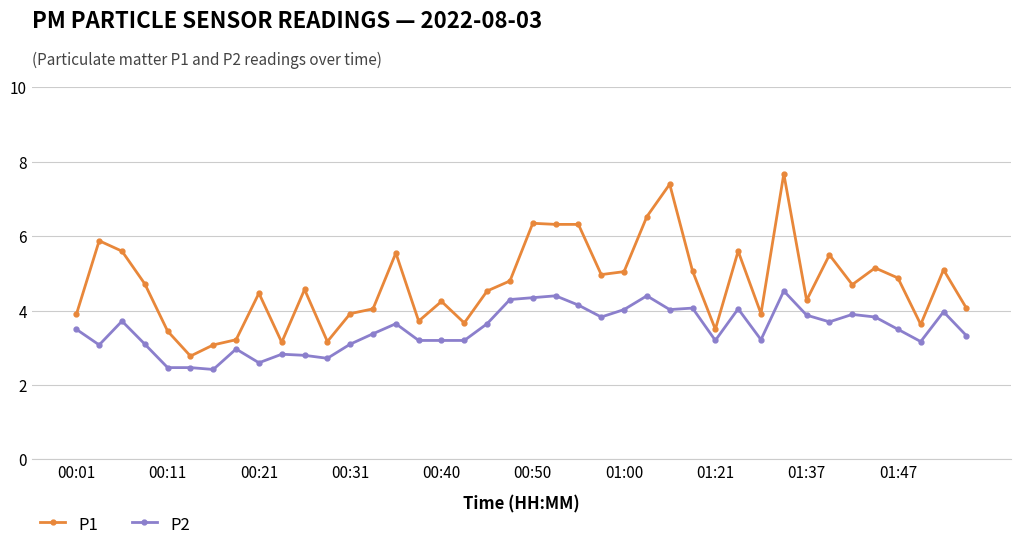

True or false: P2 has more than 1 points higher than both neighbors.

True